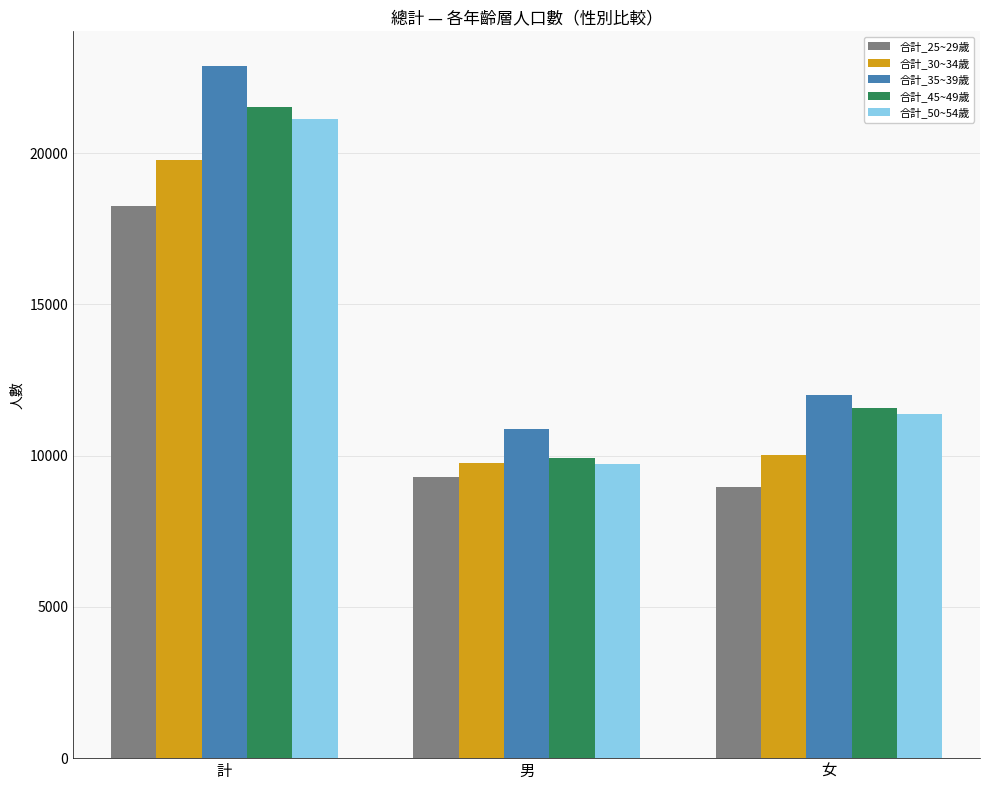

What are all the series names shown in the legend?

合計_25~29歲, 合計_30~34歲, 合計_35~39歲, 合計_45~49歲, 合計_50~54歲